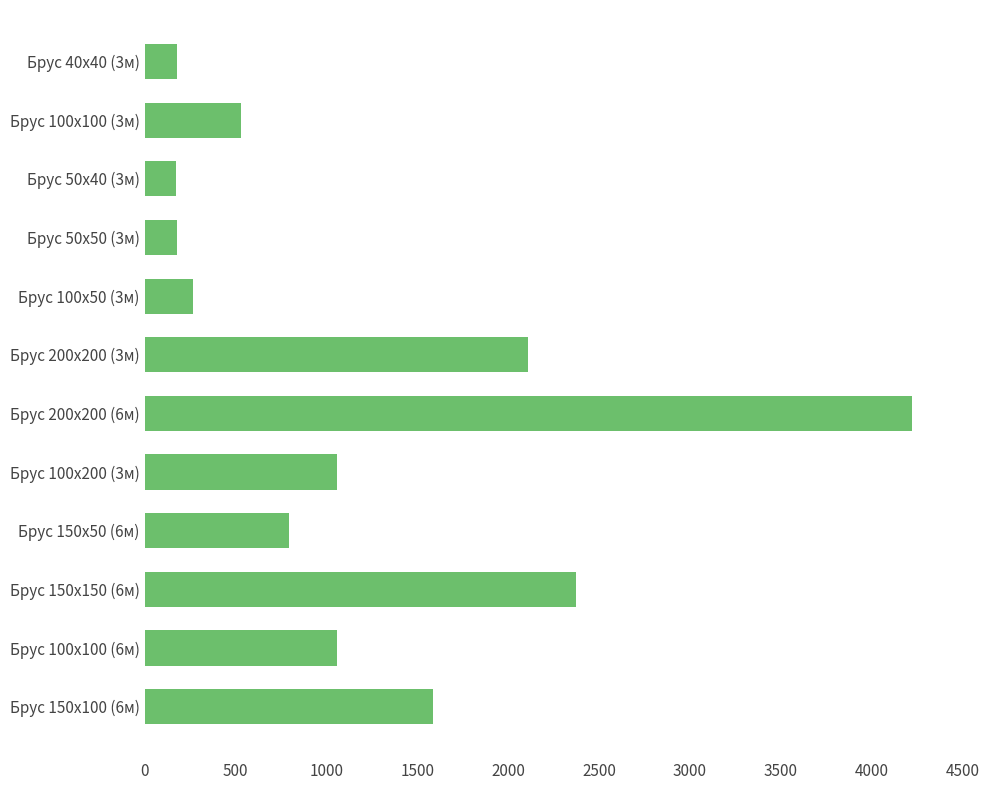

At which label is the value closest to 2197?

Брус 200х200 (3м)